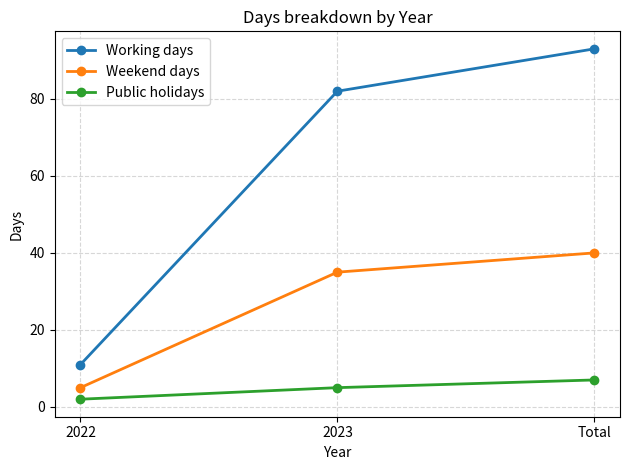

What is the total value across all series at 2023?

122